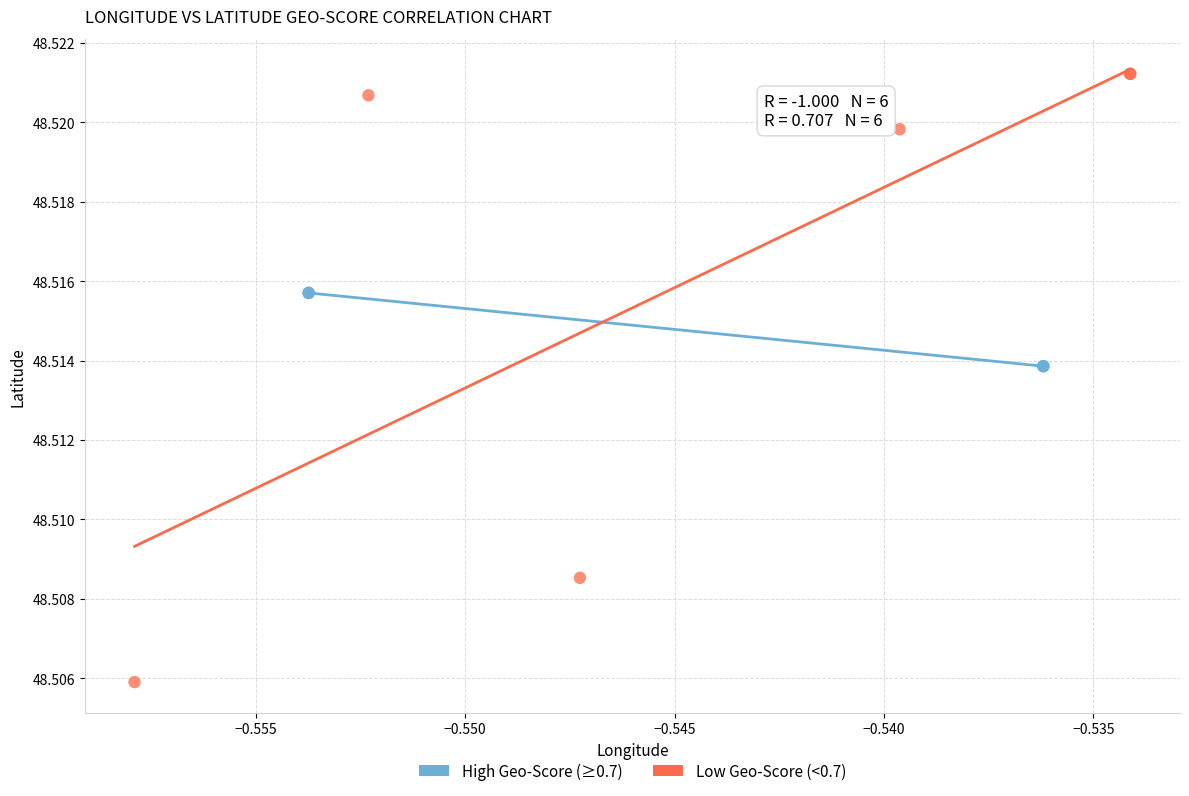

Which series reaches the minimum Y coordinate?

Low Geo-Score (<0.7)